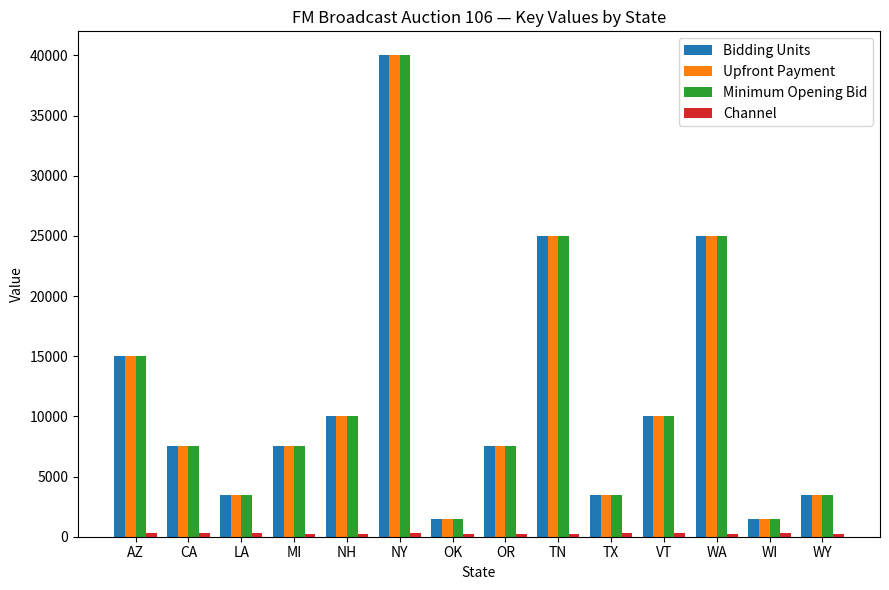

At which category is the sum across all series the highest?

NY